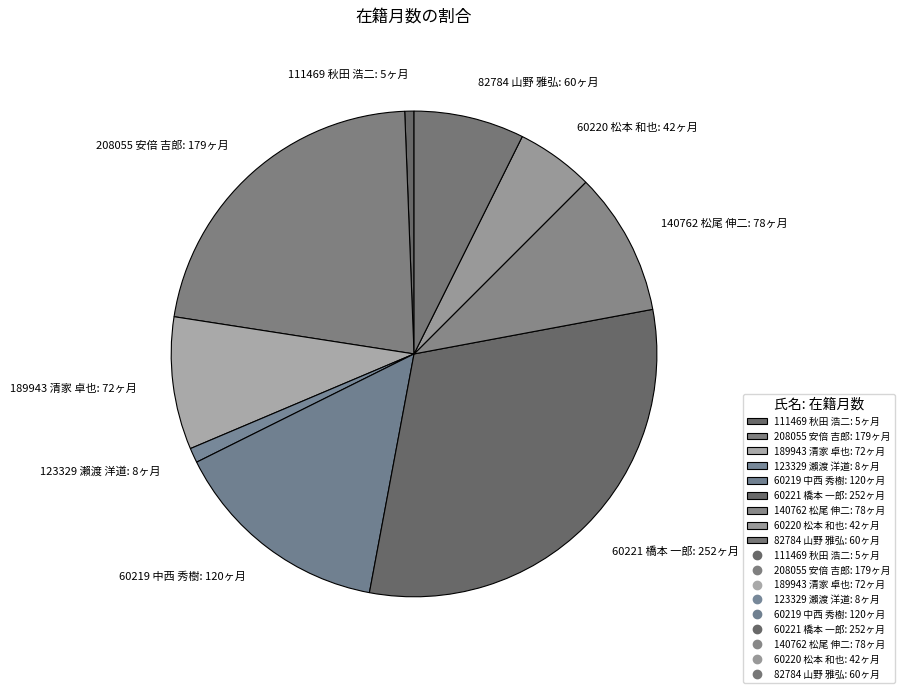

The 111469 秋田 浩二 slice represents 7% of the pie. True or false?

False